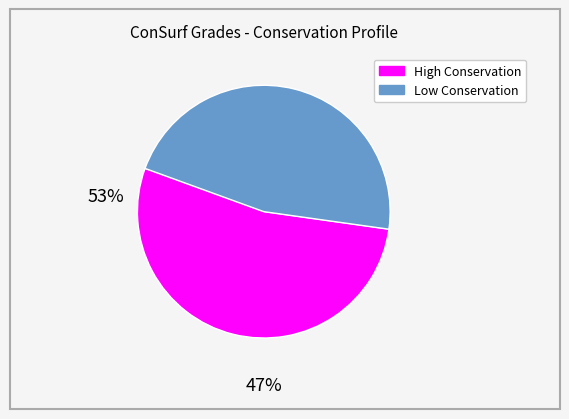

How many slices are in this pie chart?

2